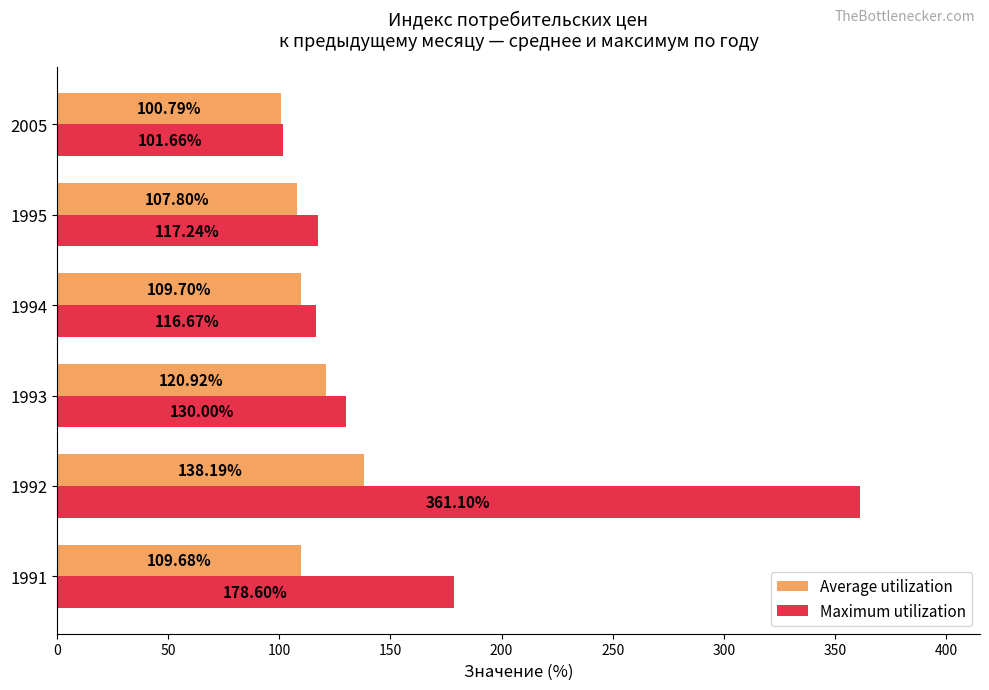

List the series in order of their peak value, lowest first.

Average utilization, Maximum utilization